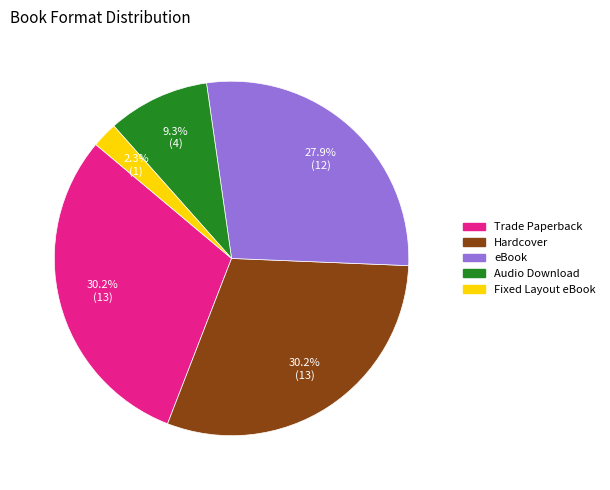

Is the sum of Hardcover and eBook greater than half?

Yes